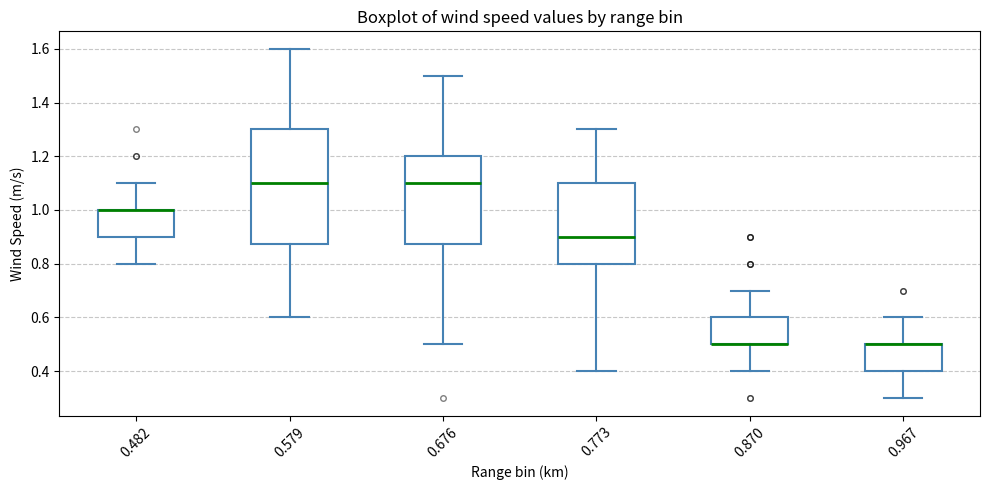

Where is the upper edge of the box at x = 0.870 on the y-axis? The values are not printed on the chart, so give them approximately, as read against the axis.

0.60